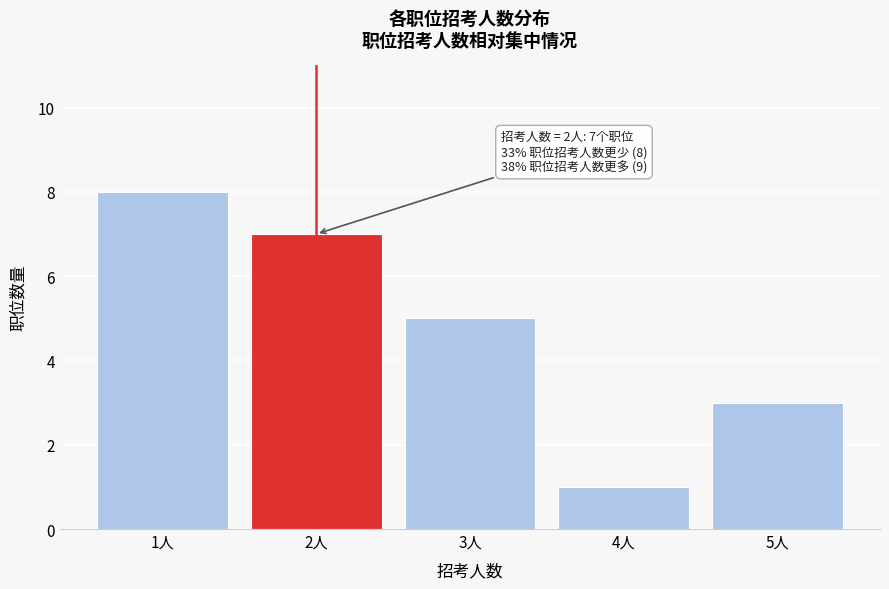

Reading left to right, transcribe all the data shown in this chart.

1人=8	2人=7	3人=5	4人=1	5人=3